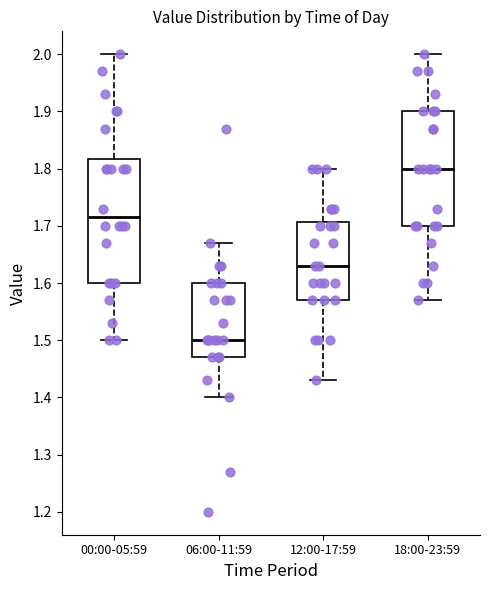

Which box is the tallest, from its lower edge to its upper edge?

00:00-05:59